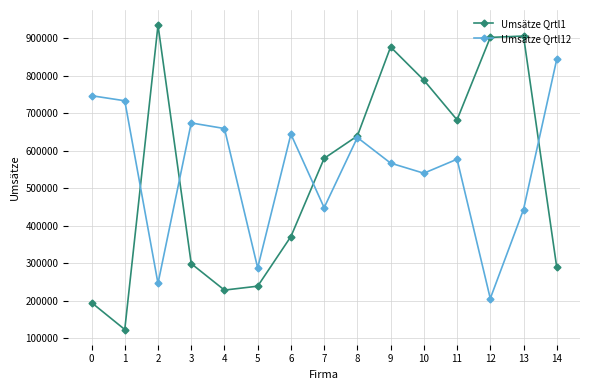

Rank the series by their maximum value, from lowest to highest.

Umsätze Qrtl12, Umsätze Qrtl1